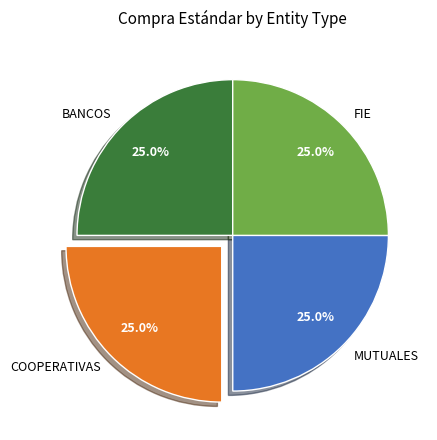

To the nearest percent, what percentage of the pie is COOPERATIVAS?

25%